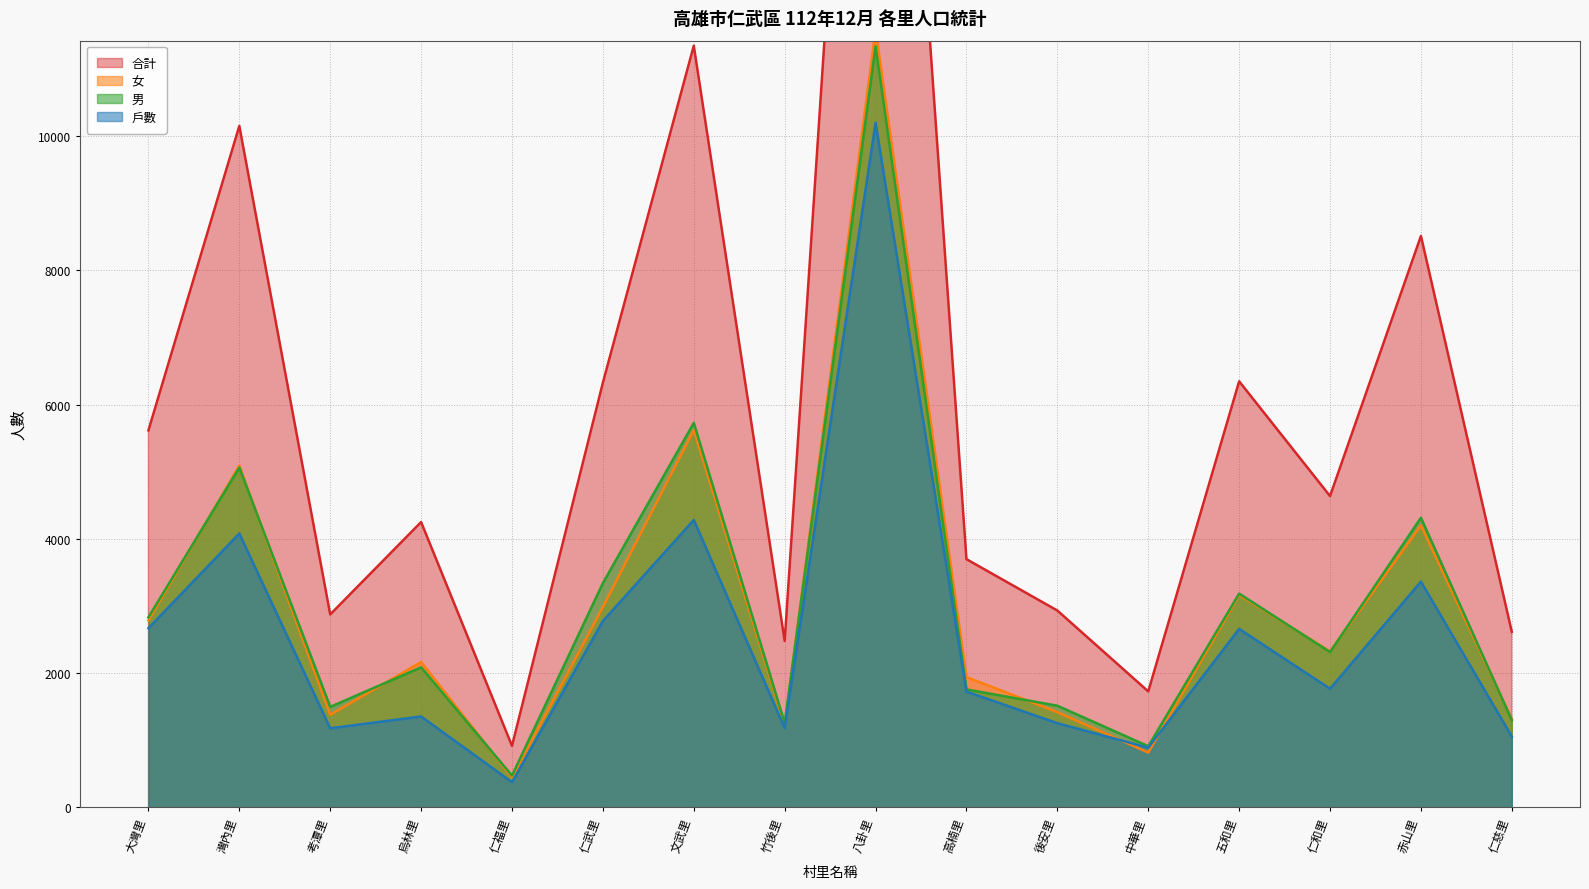

Does the chart have visible grid lines?

Yes